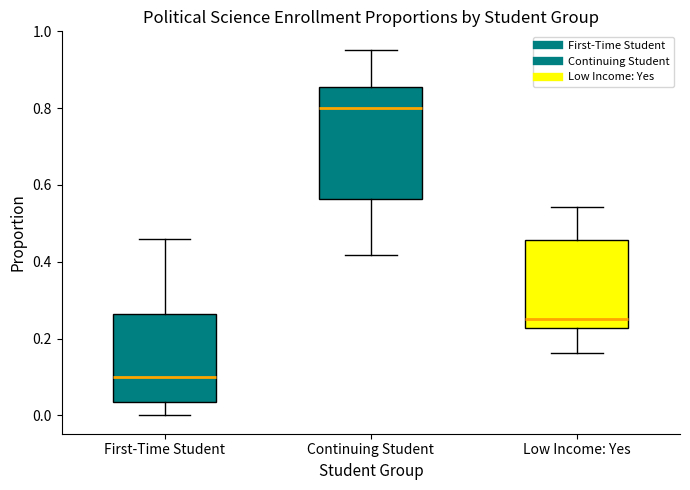

Which box has the lowest median line?

First-Time Student